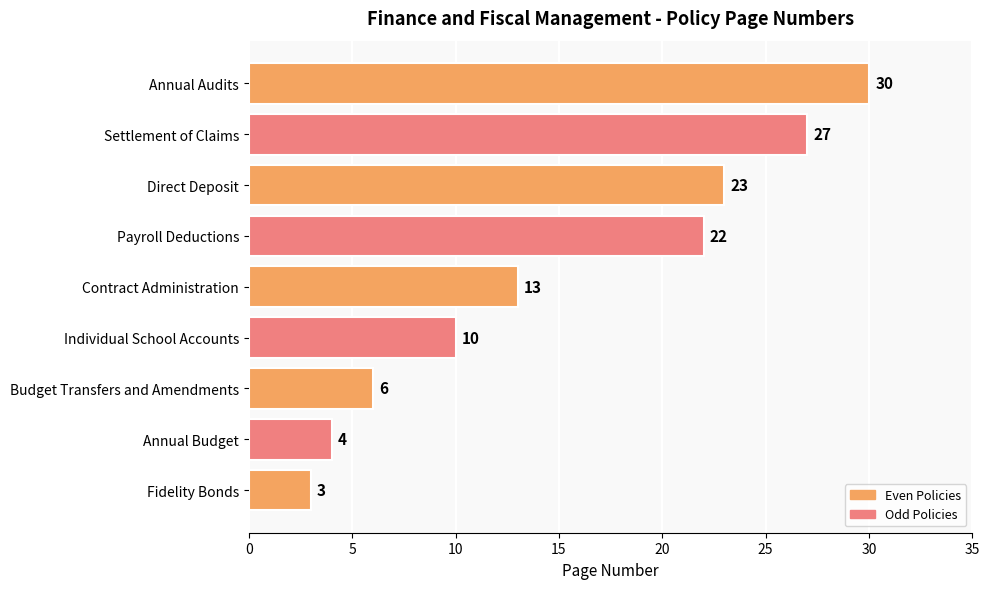

What is the average value?

15